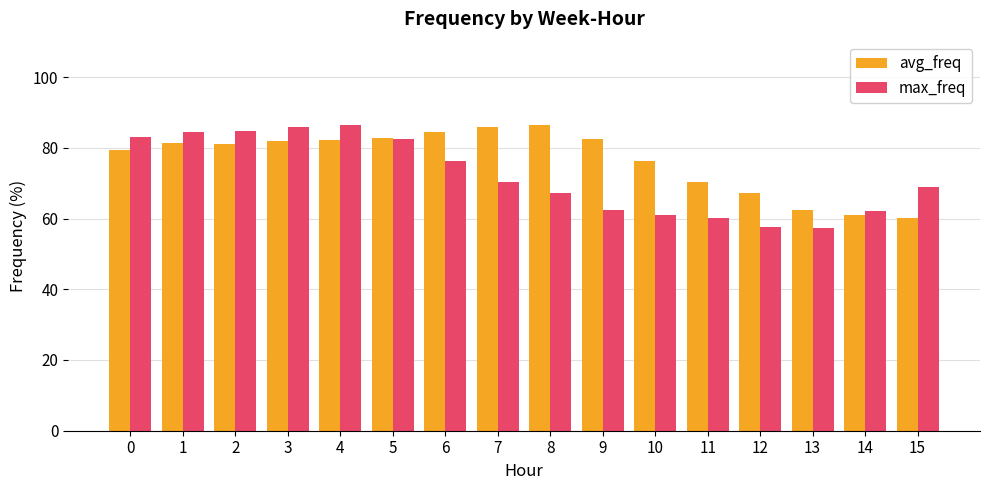

Is the value of max_freq at 15 greater than the value of avg_freq at 13?

Yes